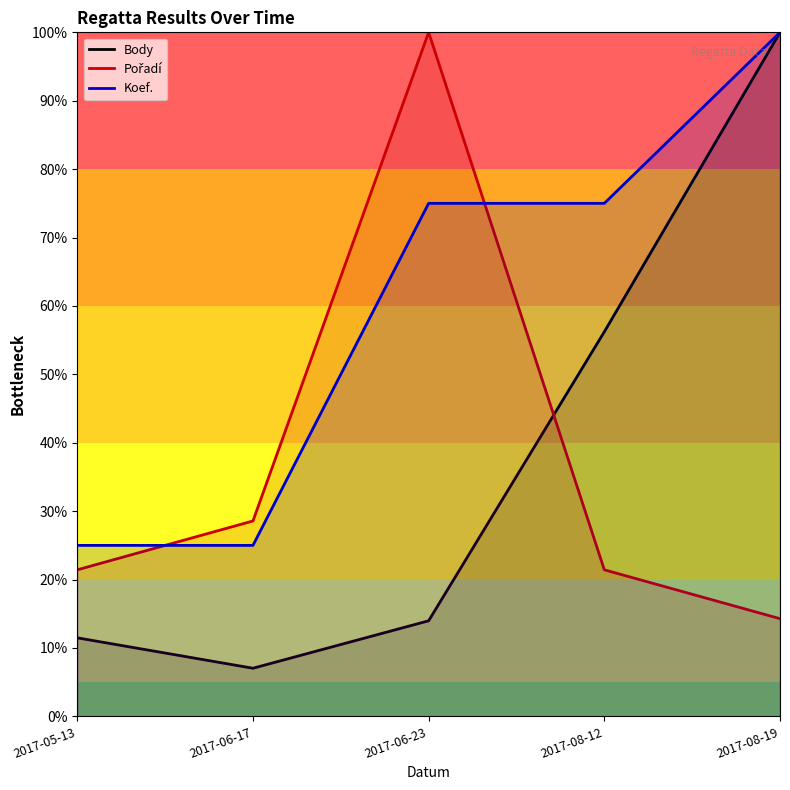

Reading right to left, extract all data points from this chart.

Body: 2017-08-19=100.0	2017-08-12=56.2	2017-06-23=14.0	2017-06-17=7.0	2017-05-13=11.5
Pořadí: 2017-08-19=14.3	2017-08-12=21.4	2017-06-23=100.0	2017-06-17=28.6	2017-05-13=21.4
Koef.: 2017-08-19=100.0	2017-08-12=75.0	2017-06-23=75.0	2017-06-17=25.0	2017-05-13=25.0